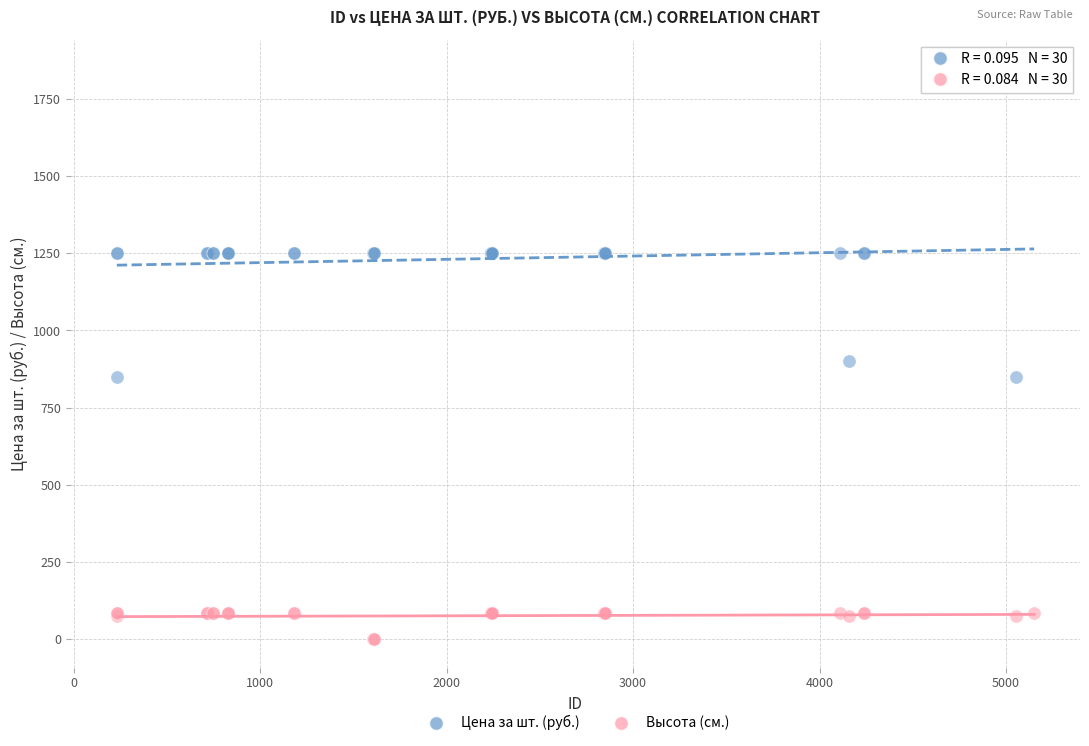

What is the X range (max minus min) for the scatter plot?

4919